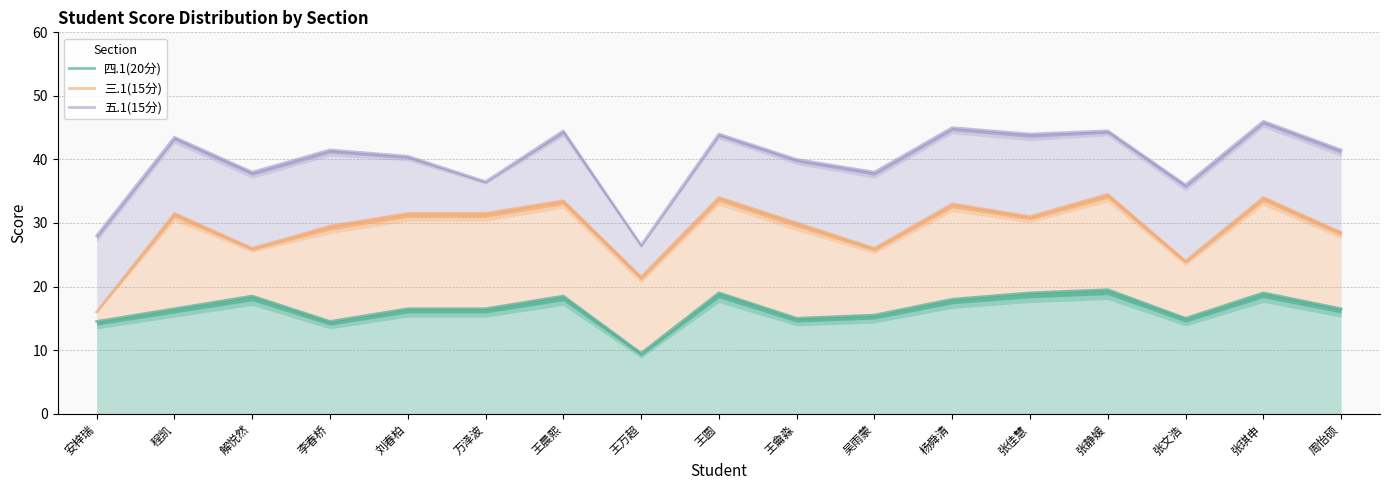

How many lines are shown in the chart?

3